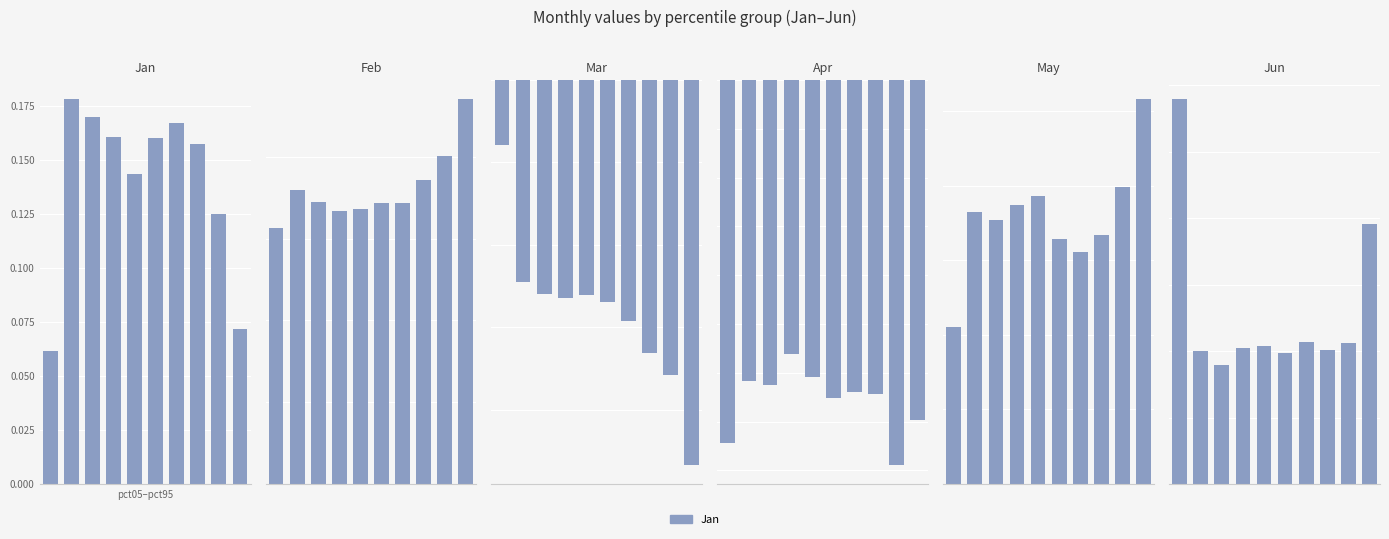

Read the Jan value at 7.

0.2